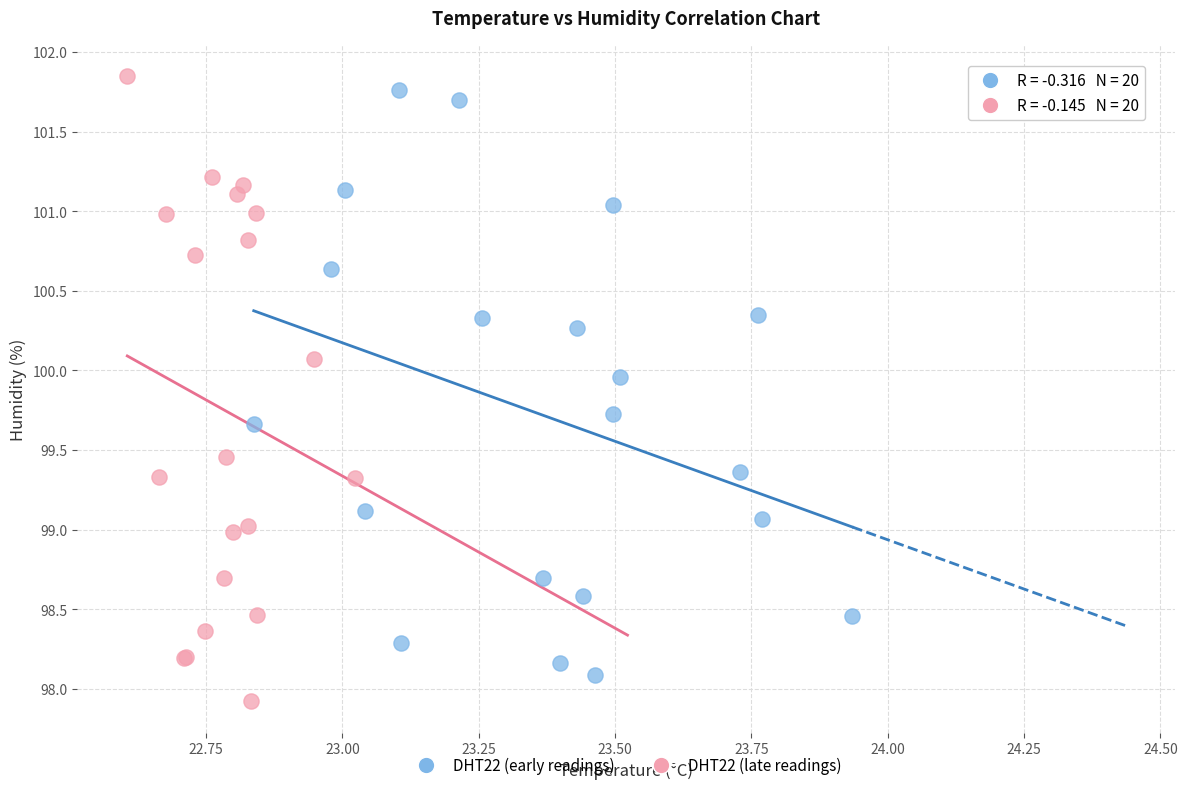

What are all the series names shown in the legend?

DHT22 (early readings), DHT22 (late readings)